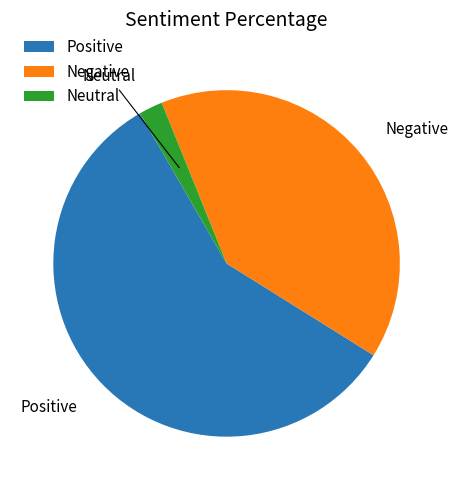

Is there a majority slice in this chart?

Yes